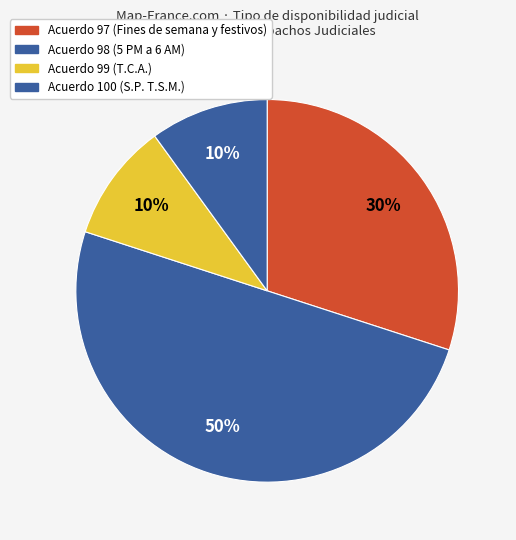

How many slices are in this pie chart?

4